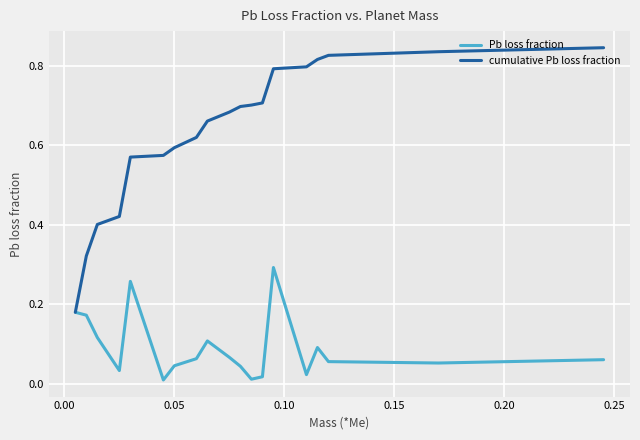

Which series has the largest range (max minus min)?

cumulative Pb loss fraction